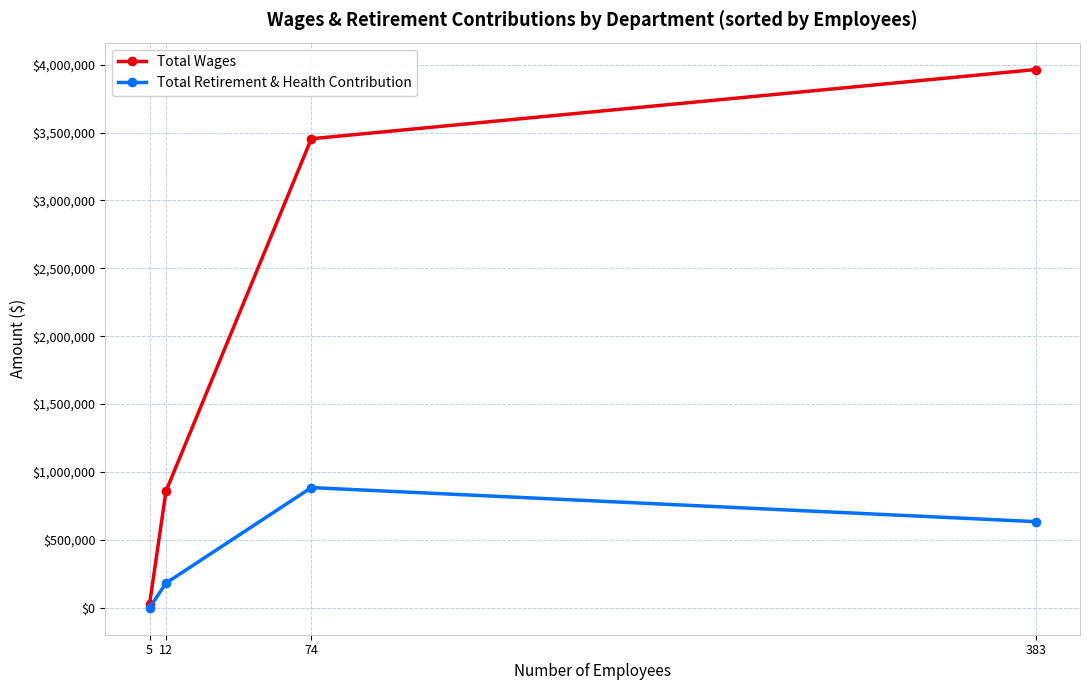

Reading left to right, extract all data points from this chart.

Total Wages: 5=27400	12=858973	74=3454576	383=3964301
Total Retirement & Health Contribution: 5=0	12=181831	74=885253	383=634568